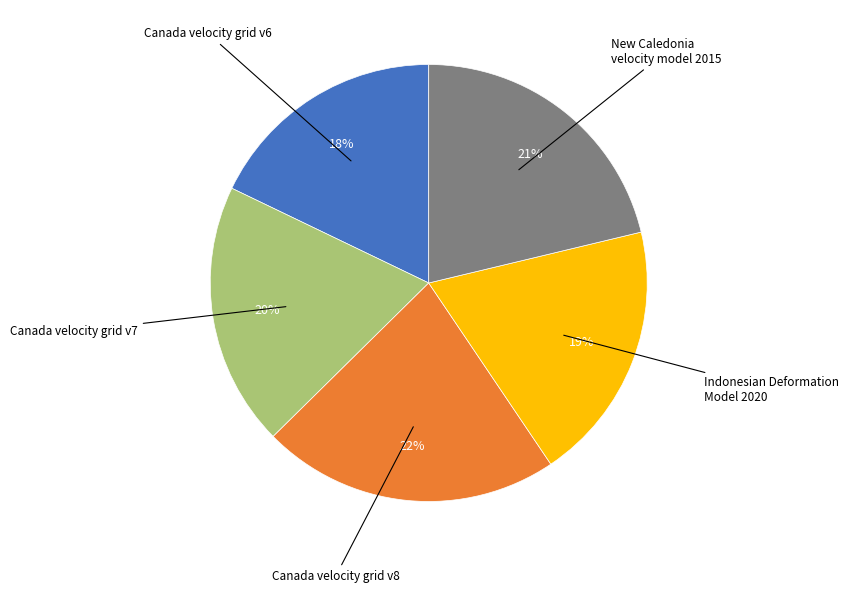

Is New Caledonia velocity model 2015 the majority of the pie?

No